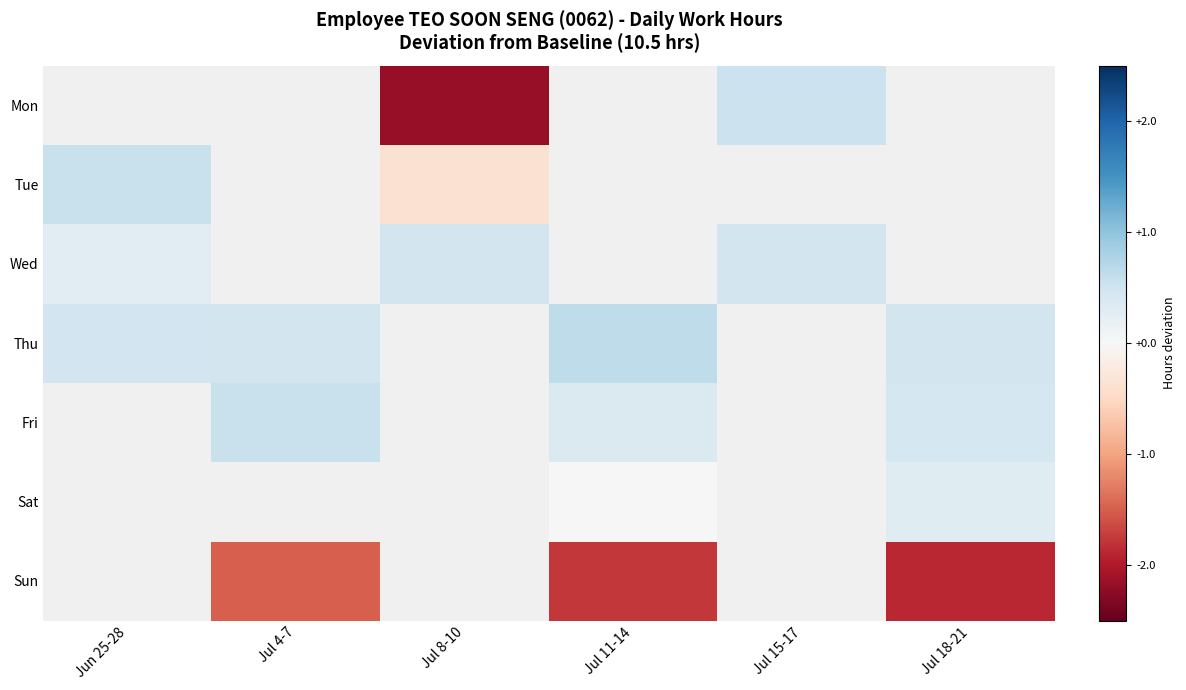

How many data points does each series have?

6